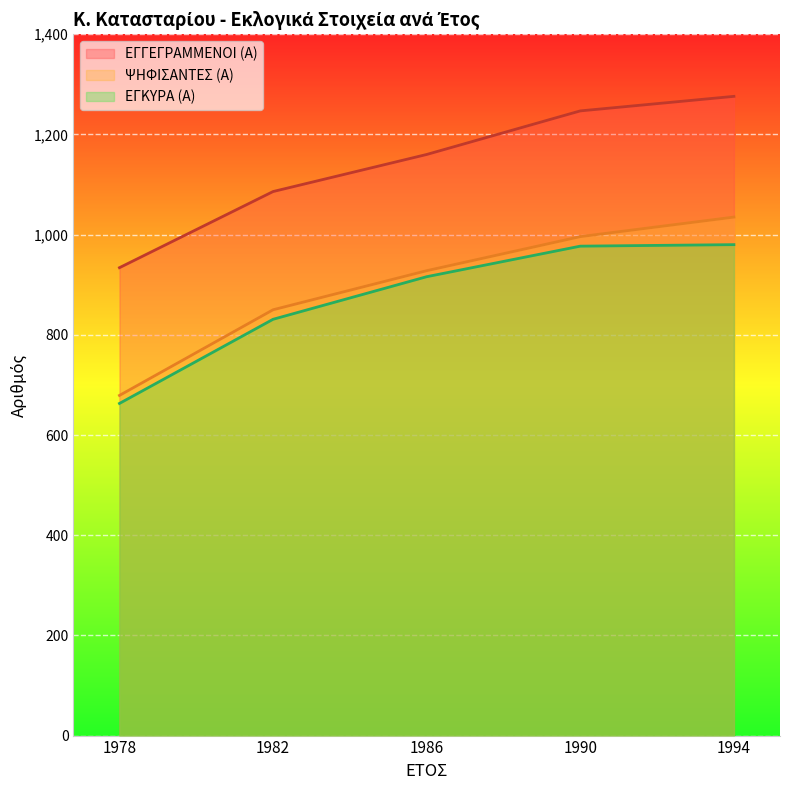

Reading left to right, what are all the values shown in this chart?

ΕΓΓΕΓΡΑΜΜΕΝΟΙ (Α): 1978=934	1982=1086	1986=1160	1990=1247	1994=1276
ΨΗΦΙΣΑΝΤΕΣ (Α): 1978=679	1982=850	1986=928	1990=996	1994=1035
ΕΓΚΥΡΑ (Α): 1978=663	1982=831	1986=916	1990=977	1994=980